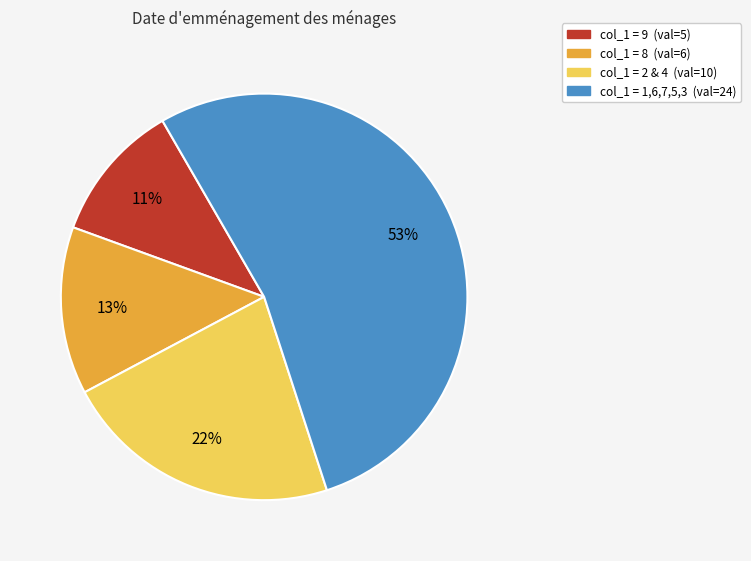

How many segments does this pie chart have?

4